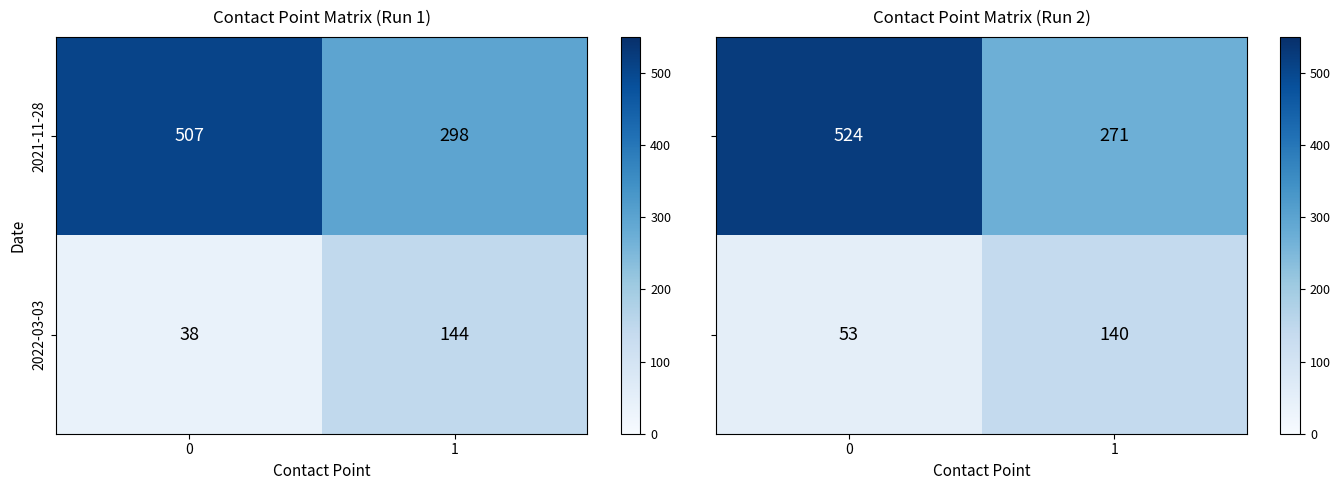

Read the 2022-03-03 value at 1, to the nearest 5.

145